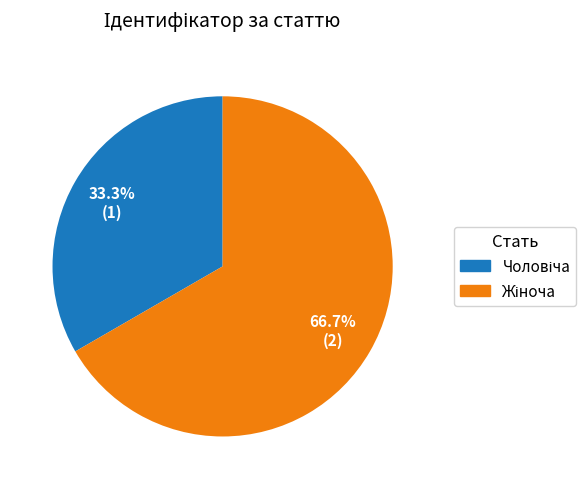

Is there a majority slice in this chart?

Yes